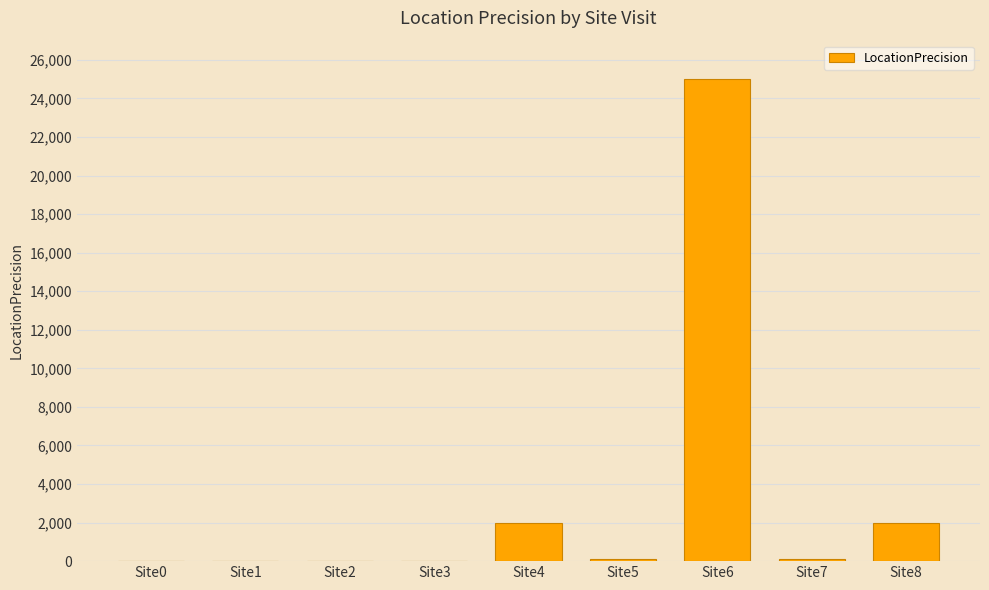

The value at Site2 is 10. True or false?

True